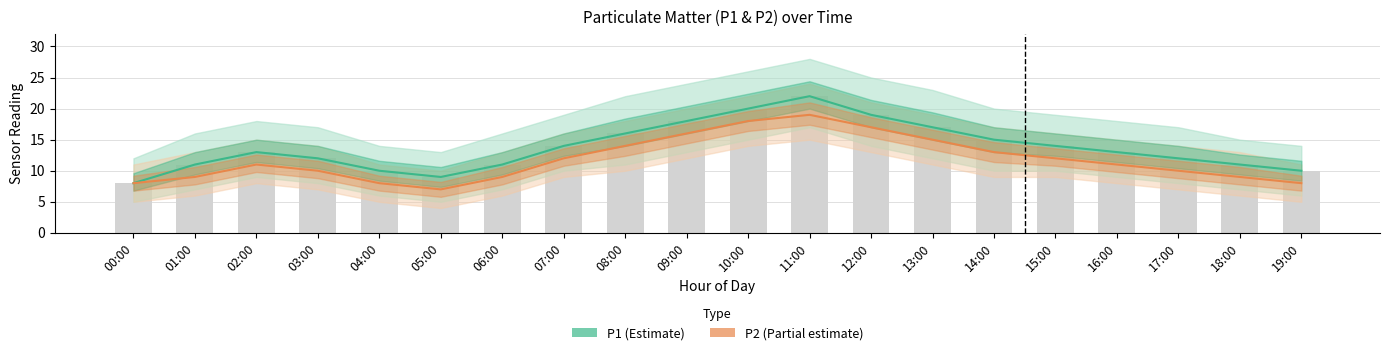

What is the sum of the P1 (Estimate) values at 16:00 and 15:00?

27